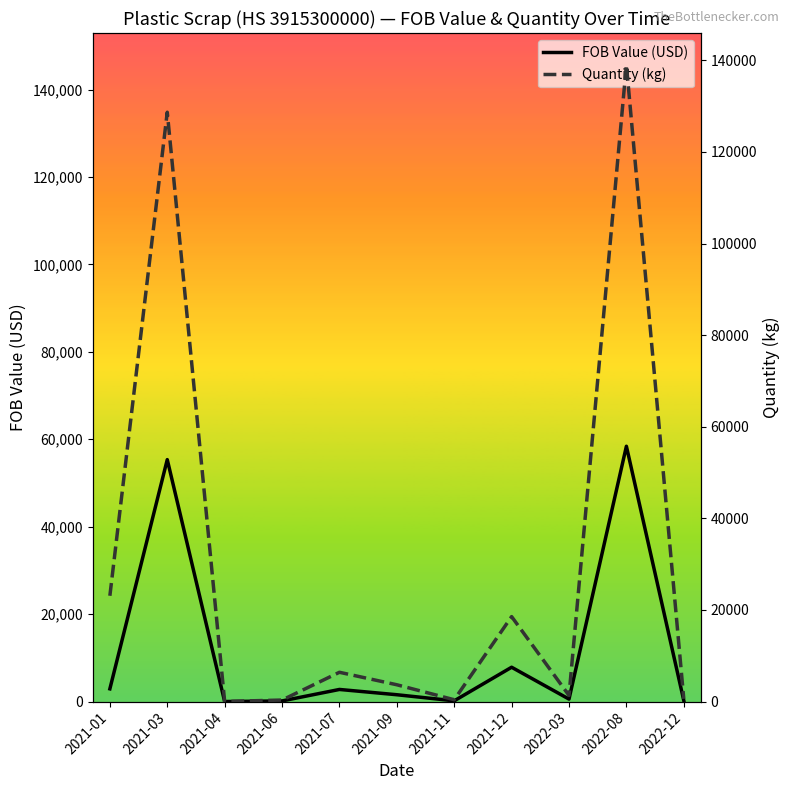

At which label does Quantity (kg) reach its peak?

2022-08